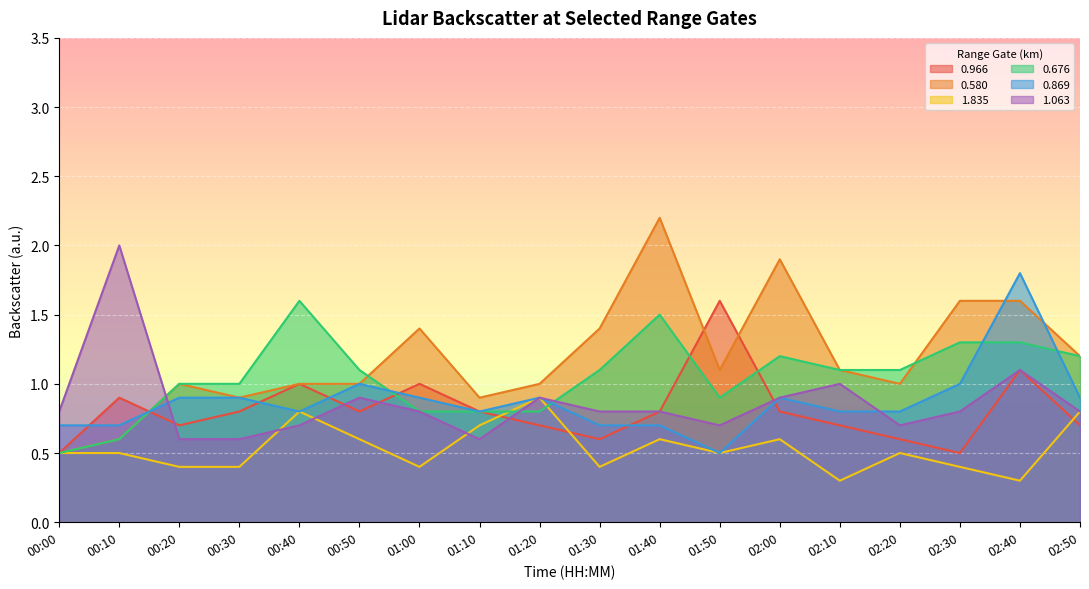

Which category has the lowest value across all series?

02:10